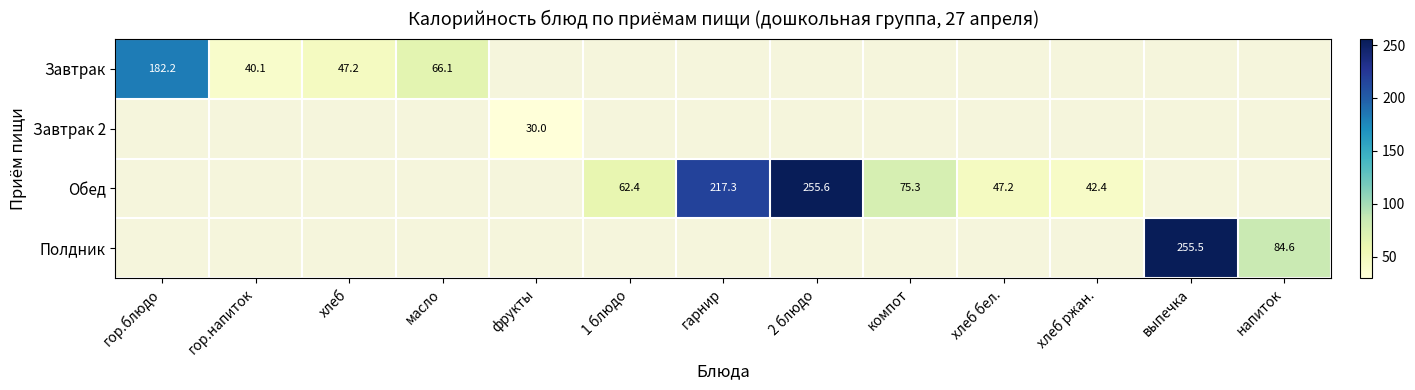

What is the greatest value displayed?

255.6